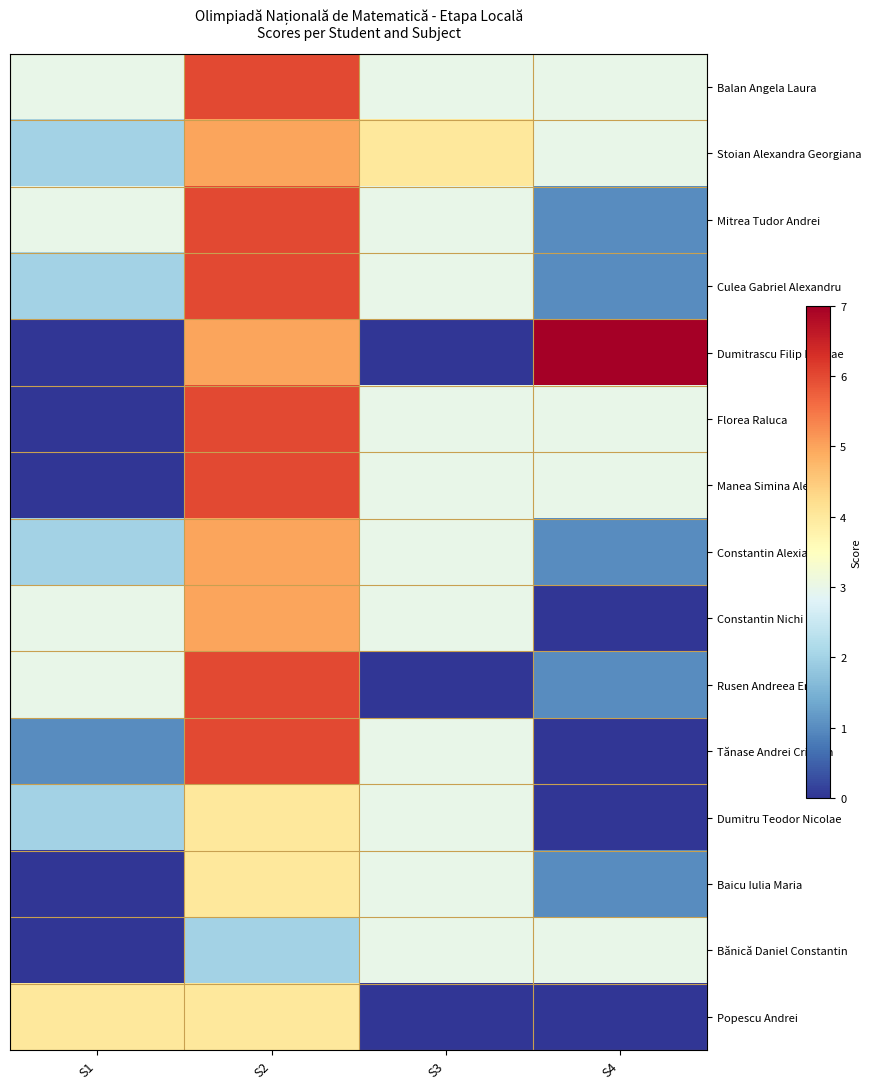

What is the total value across all series at S1?

25